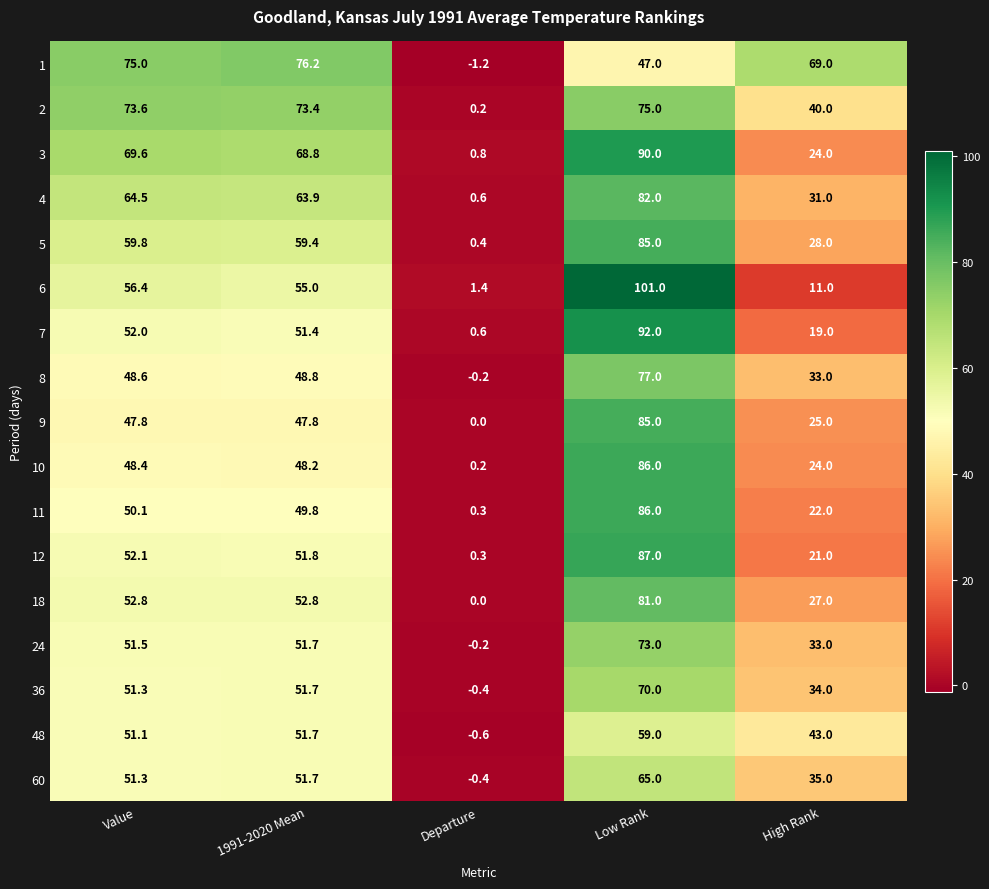

What value does the 12 series have at Departure?

0.3